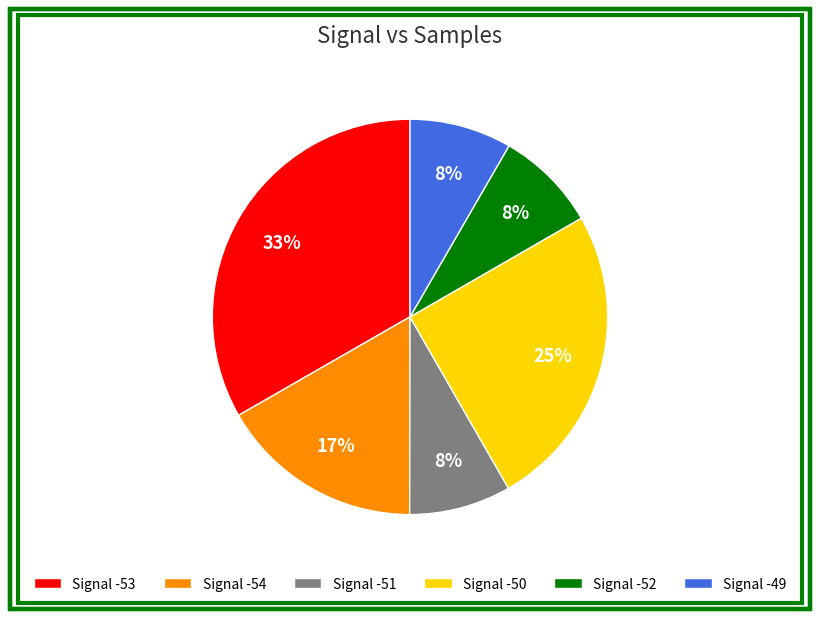

Is there a majority slice in this chart?

No